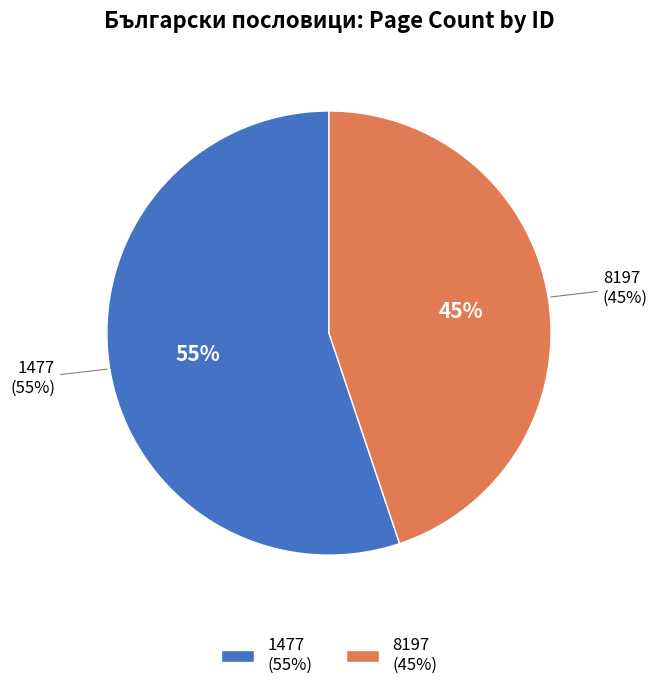

What is the largest slice in the pie chart?

1477